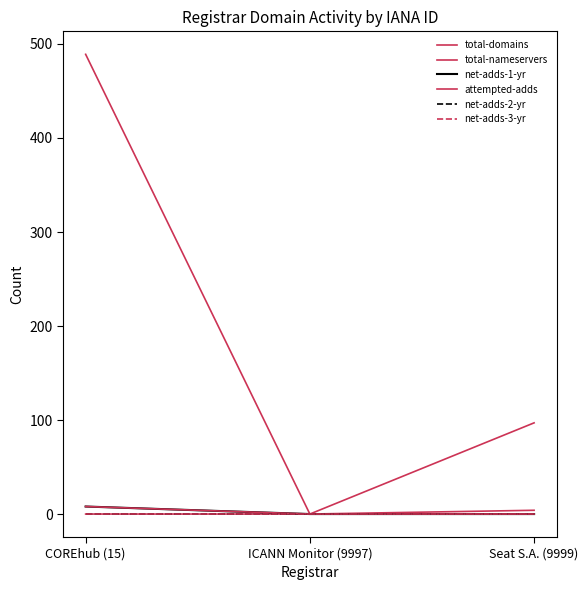

Which category has the highest value in the total-nameservers series?

Seat S.A. (9999)